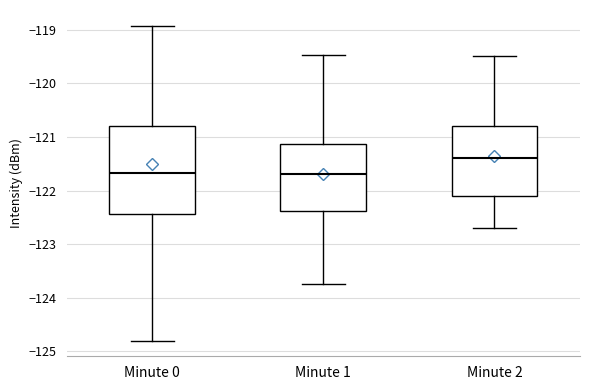

Reading left to right, read every box against the y-axis: the position of its median line, the range the box covers, and the ends of its whiskers. The values are not printed on the chart, so give them approximately, as read against the axis.

Minute 0: median -121.7, box -122.4 to -120.8, whiskers -124.8 to -118.9
Minute 1: median -121.7, box -122.4 to -121.1, whiskers -123.7 to -119.5
Minute 2: median -121.4, box -122.1 to -120.8, whiskers -122.7 to -119.5